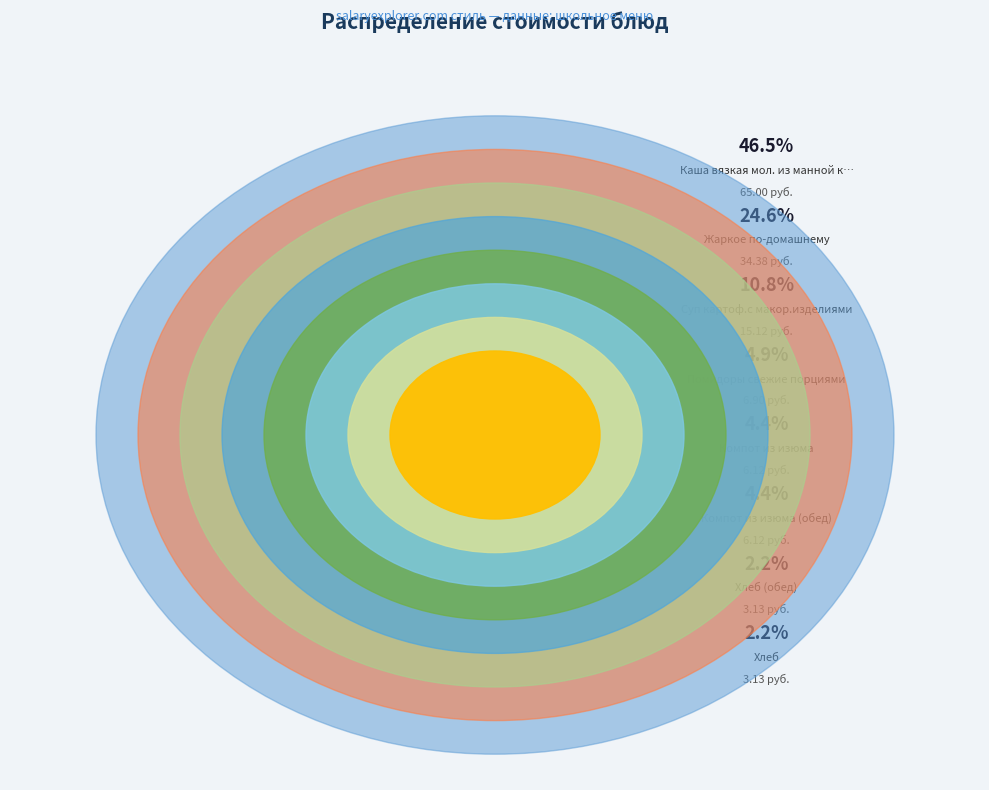

Is there any slice that represents more than half of the pie?

No